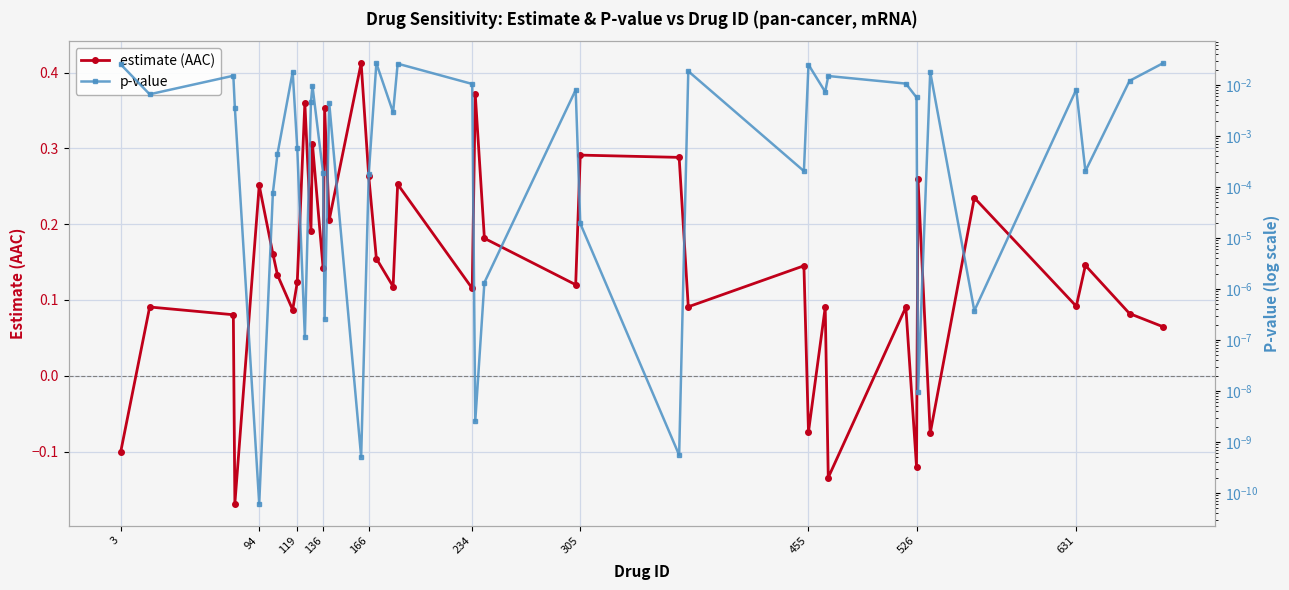

How many values in the estimate (AAC) series are below 0?

6